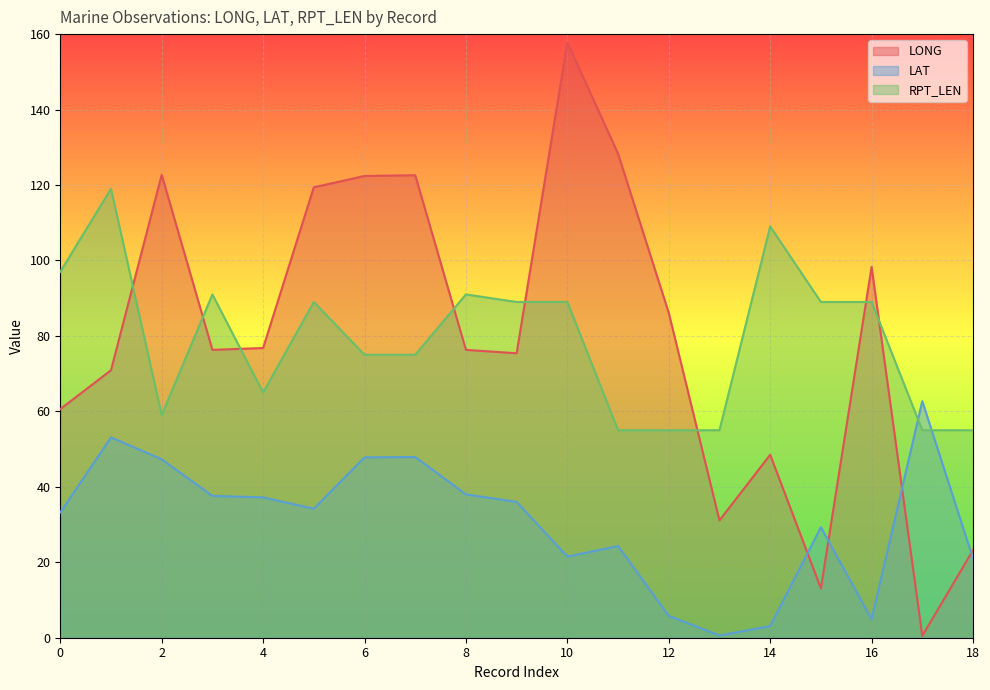

What are all the series names shown in the legend?

LONG, LAT, RPT_LEN